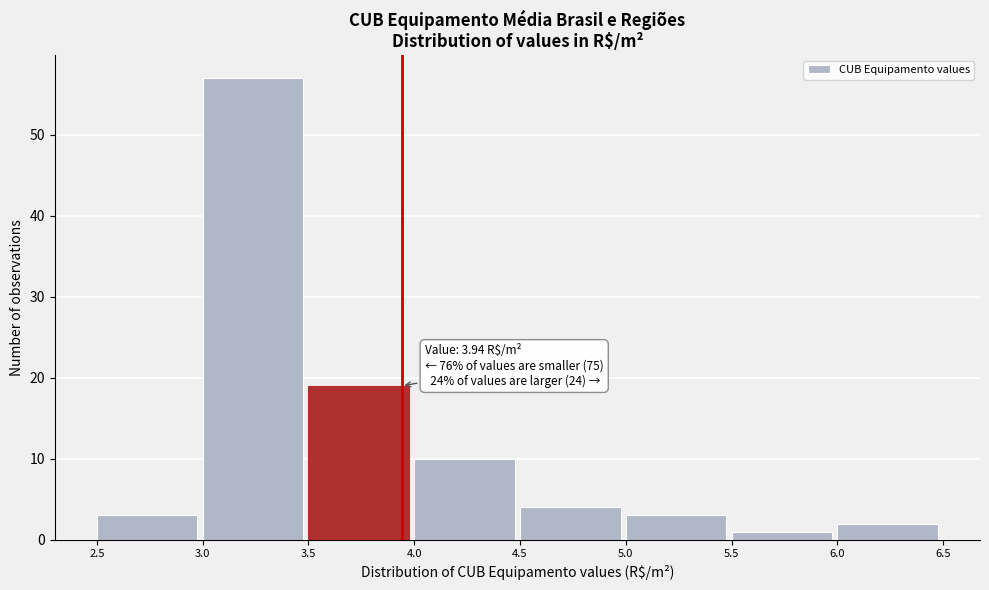

Which range on the x-axis has the tallest bar?

3.0 to 3.5